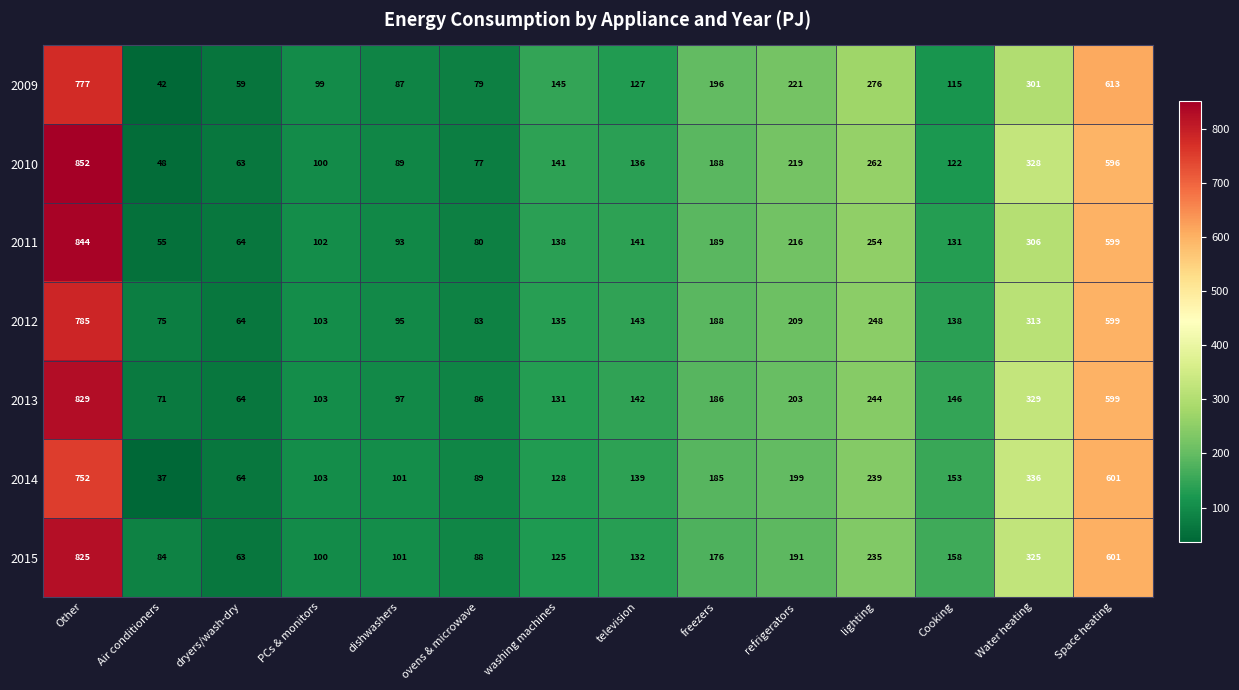

What is the approximate value of 2010 at ovens & microwave?

77